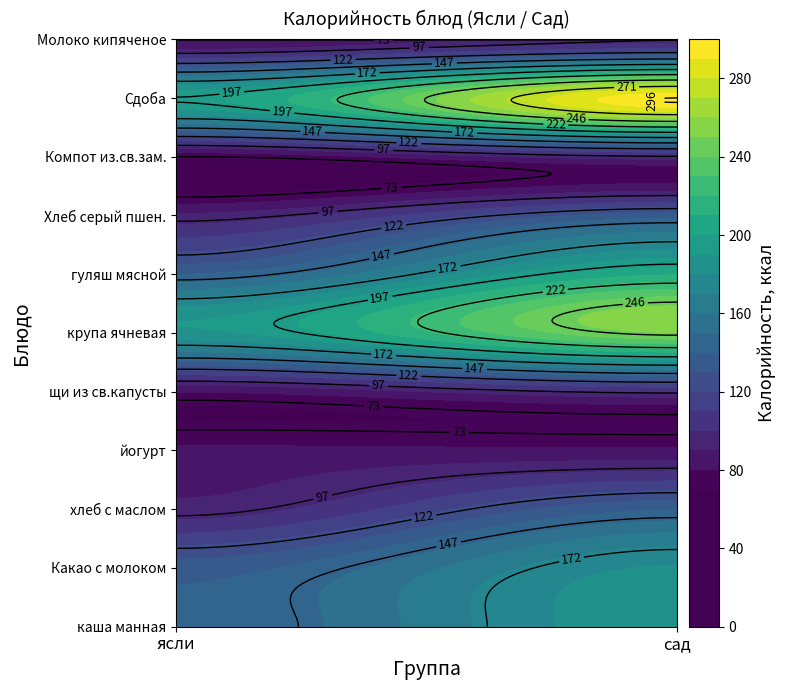

What is the sum of the Какао с молоком values at ясли and сад?

316.0